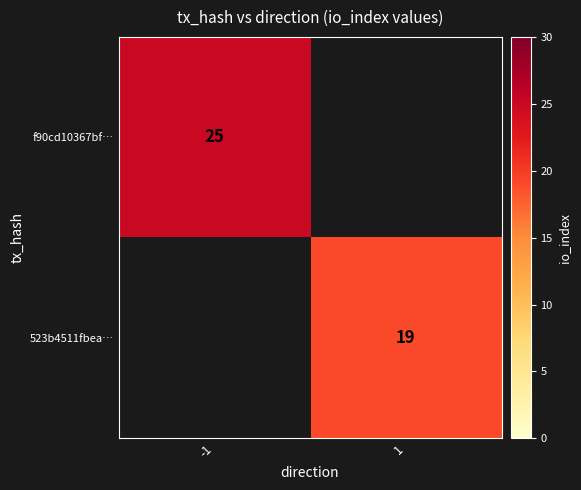

Is the value of 523b4511fbea… at 1 greater than the value of f90cd10367bf… at -1?

No